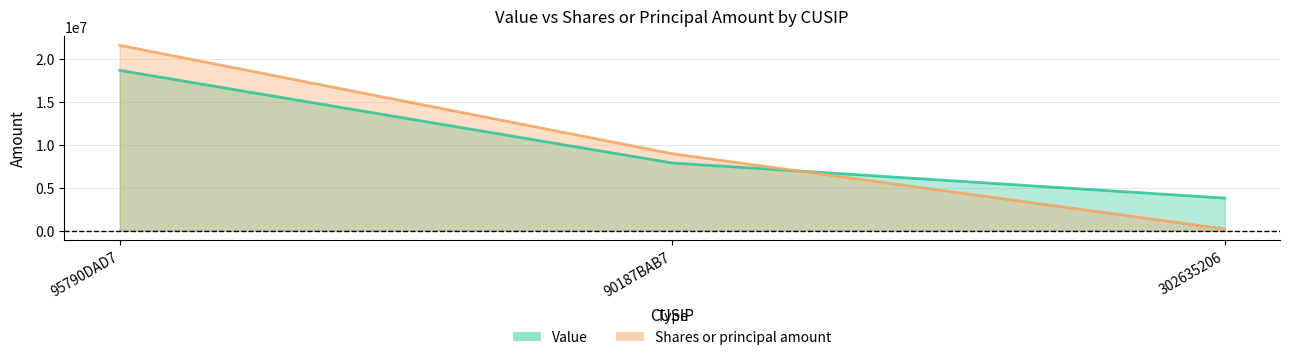

How many data points in Shares or principal amount are above 8965000?

1